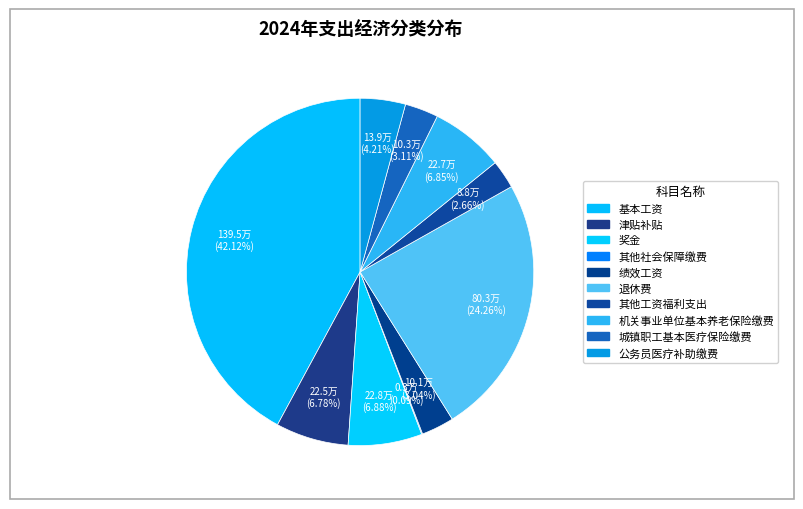

To the nearest percent, what is the difference between the 城镇职工基本医疗保险缴费 and 公务员医疗补助缴费 slice percentages?

1%